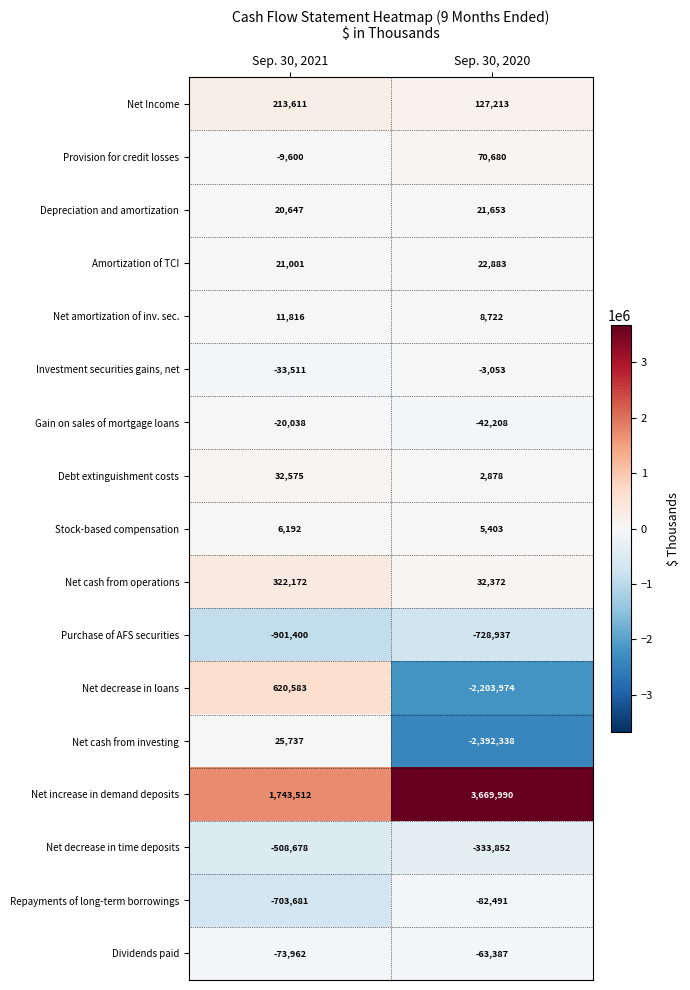

Which series has the largest total across all categories?

Net increase in demand deposits